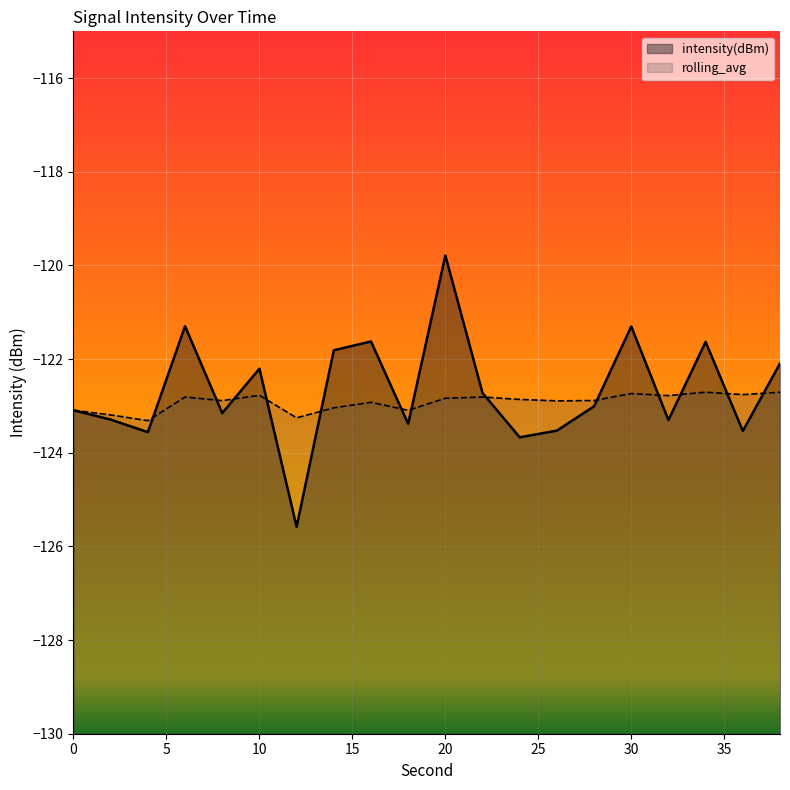

Is it true that intensity(dBm) equals -30.2 at 10?

False